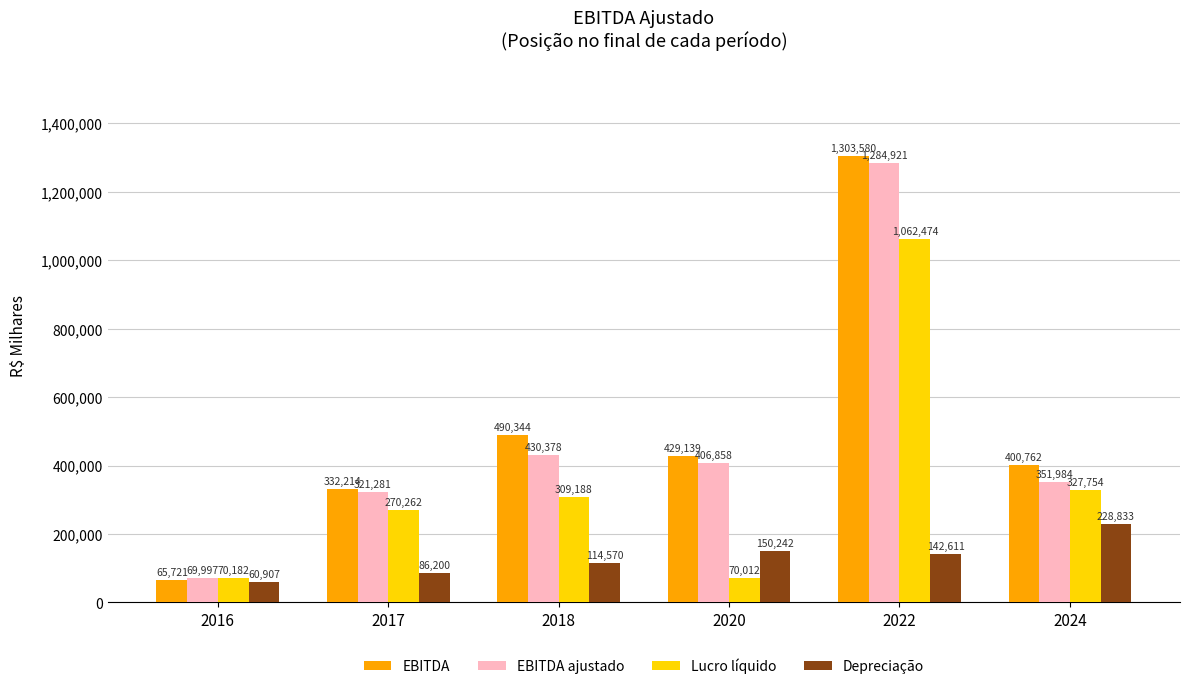

Reading left to right, what are all the values shown in this chart?

EBITDA: 2016=65721	2017=332214	2018=490344	2020=429139	2022=1303580	2024=400762
EBITDA ajustado: 2016=69997	2017=321281	2018=430378	2020=406858	2022=1284921	2024=351984
Lucro líquido: 2016=70182	2017=270262	2018=309188	2020=70012	2022=1062474	2024=327754
Depreciação: 2016=60907	2017=86200	2018=114570	2020=150242	2022=142611	2024=228833